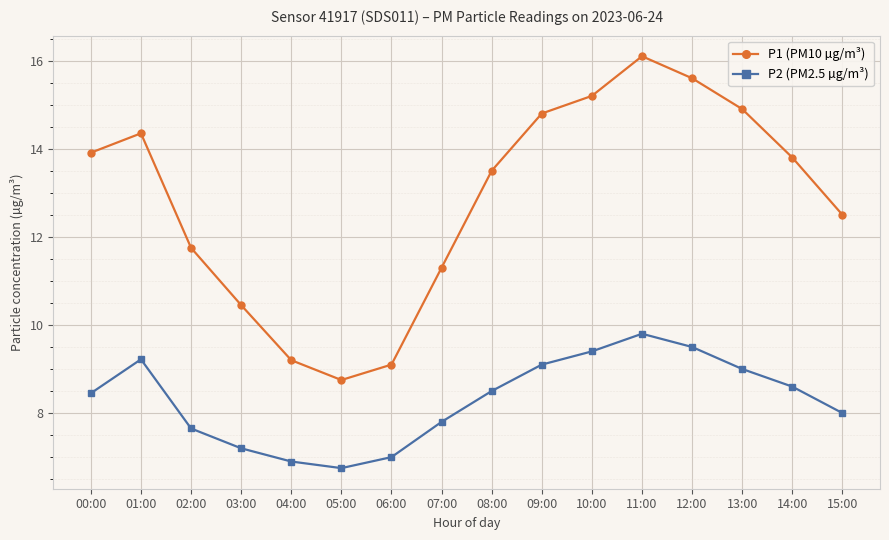

In P2 (PM2.5 µg/m³), how many points are higher than both neighbors (excluding endpoints)?

2